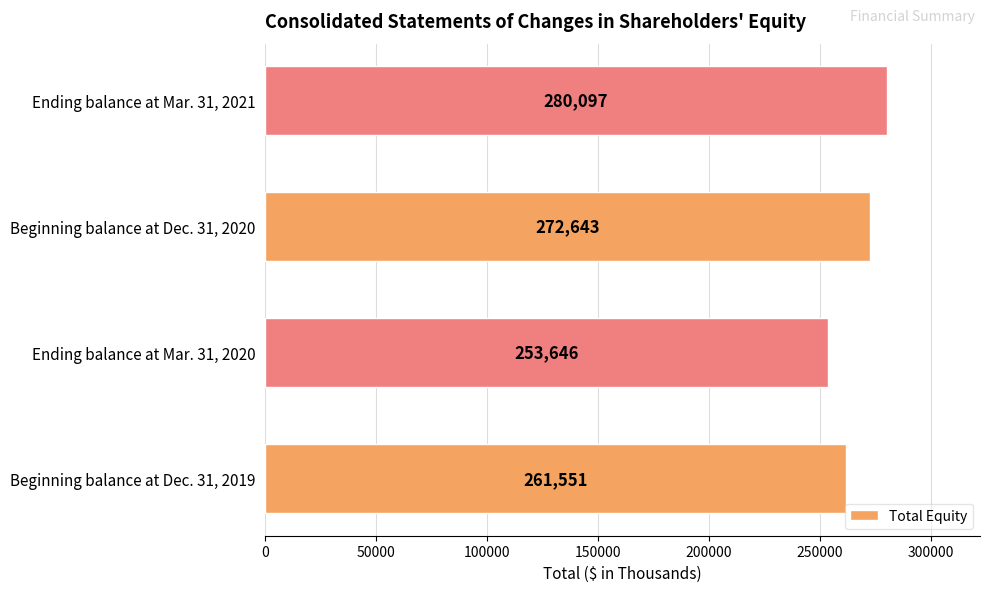

How many categories are shown in the chart?

4